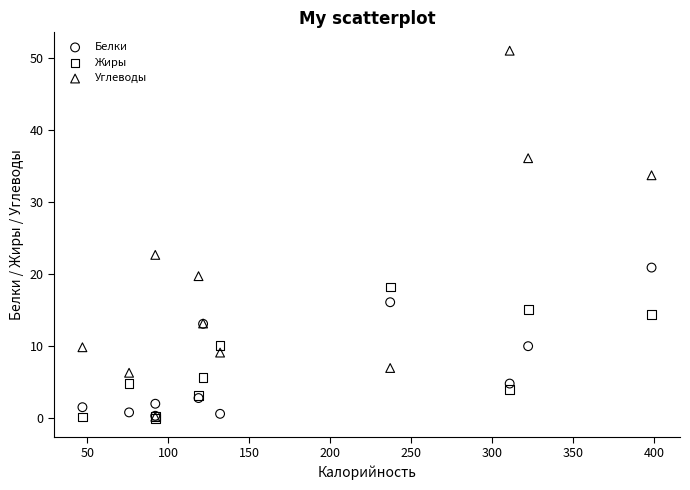

Which series has the widest spread of Y values?

Углеводы